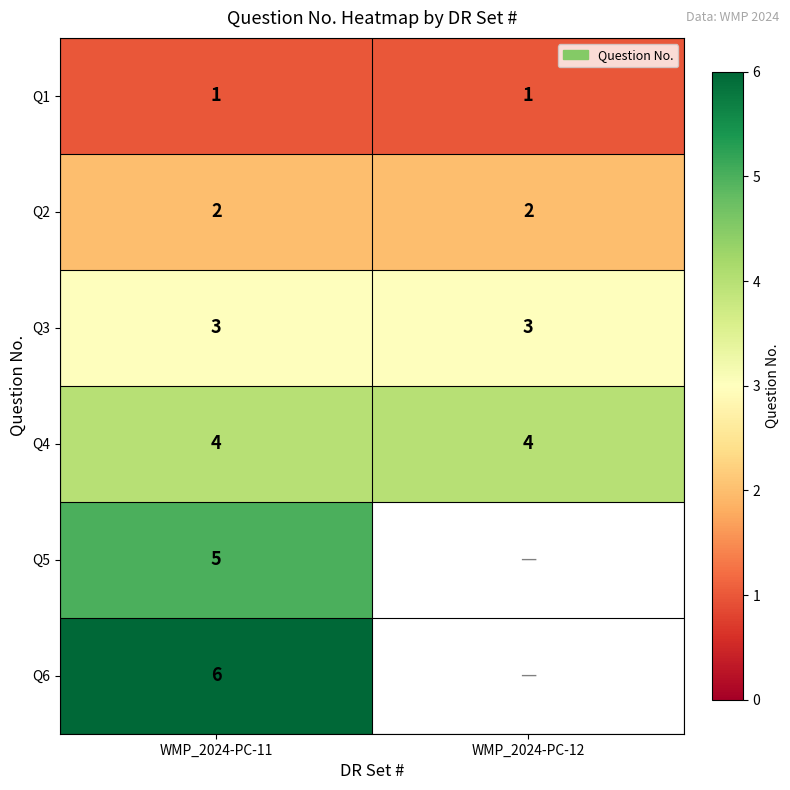

At which category does the chart reach its minimum across all series?

WMP_2024-PC-11